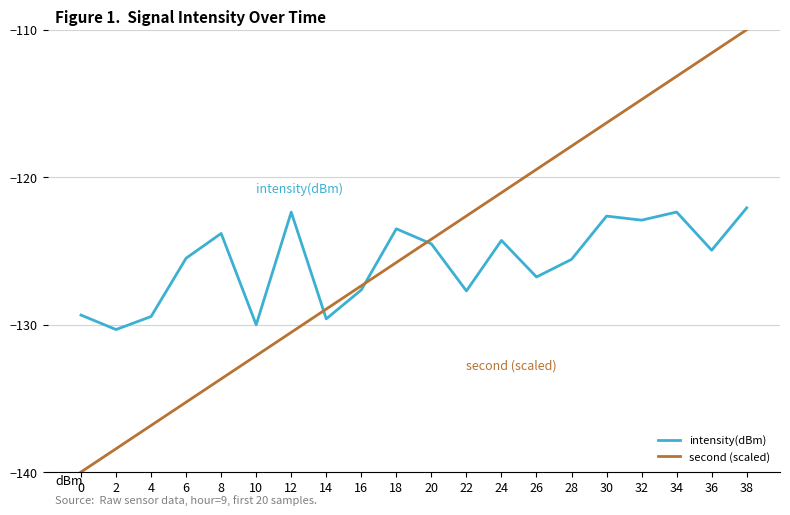

Rank the series at 2 from lowest to highest value.

second (scaled), intensity(dBm)